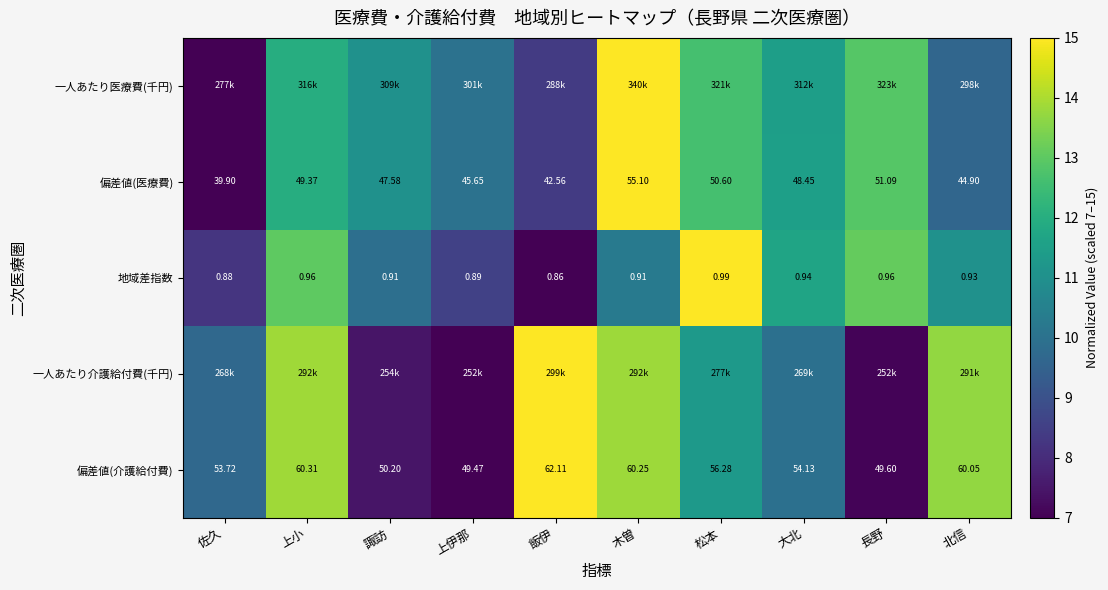

How many categories are shown in the chart?

10